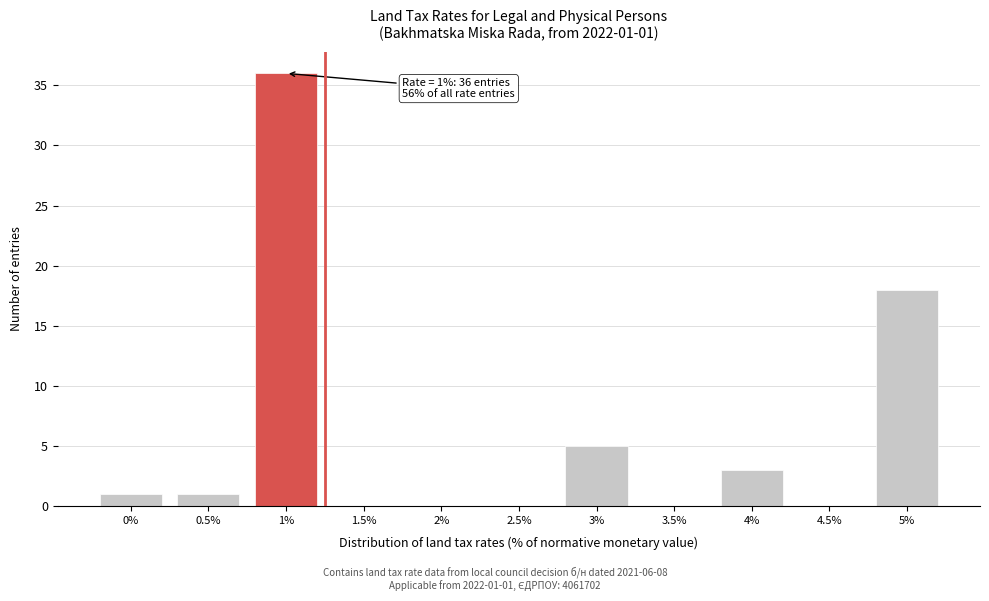

Reading left to right, what are all the values shown in this chart?

0%=1	0.5%=1	1%=36	1.5%=0	2%=0	2.5%=0	3%=5	3.5%=0	4%=3	4.5%=0	5%=18